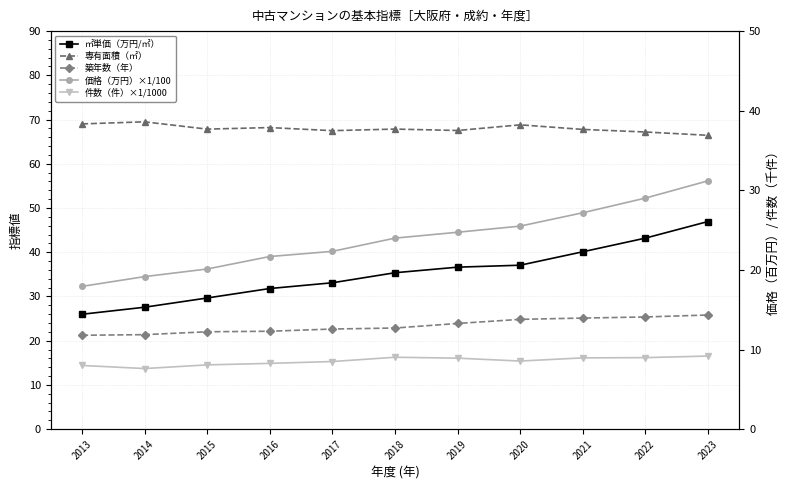

True or false: 件数（件）×1/1000 has more than 1 interior local peaks.

False